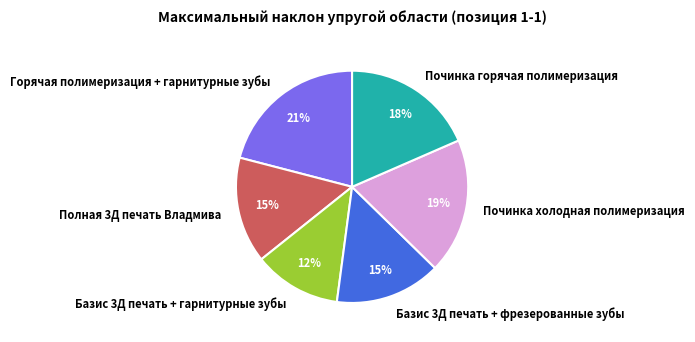

To the nearest percent, what is the combined percentage of Базис 3Д печать + фрезерованные зубы and Починка холодная полимеризация?

34%